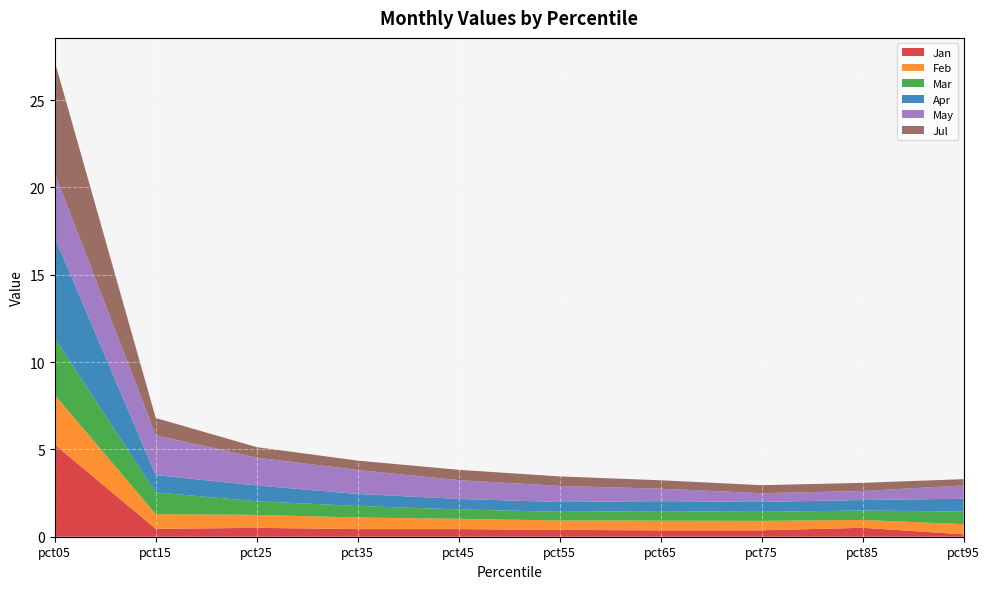

Reading left to right, transcribe all the data shown in this chart.

Jan: 5.3	0.4	0.5	0.4	0.4	0.4	0.4	0.4	0.5	0.1
Feb: 2.8	0.8	0.7	0.7	0.6	0.5	0.6	0.5	0.4	0.6
Mar: 3.2	1.2	0.8	0.7	0.5	0.5	0.5	0.5	0.5	0.7
Apr: 5.8	1.0	0.9	0.7	0.6	0.6	0.6	0.6	0.6	0.7
May: 3.7	2.3	1.6	1.4	1.1	0.9	0.7	0.5	0.5	0.8
Jul: 6.4	1.0	0.6	0.5	0.6	0.5	0.5	0.5	0.5	0.4